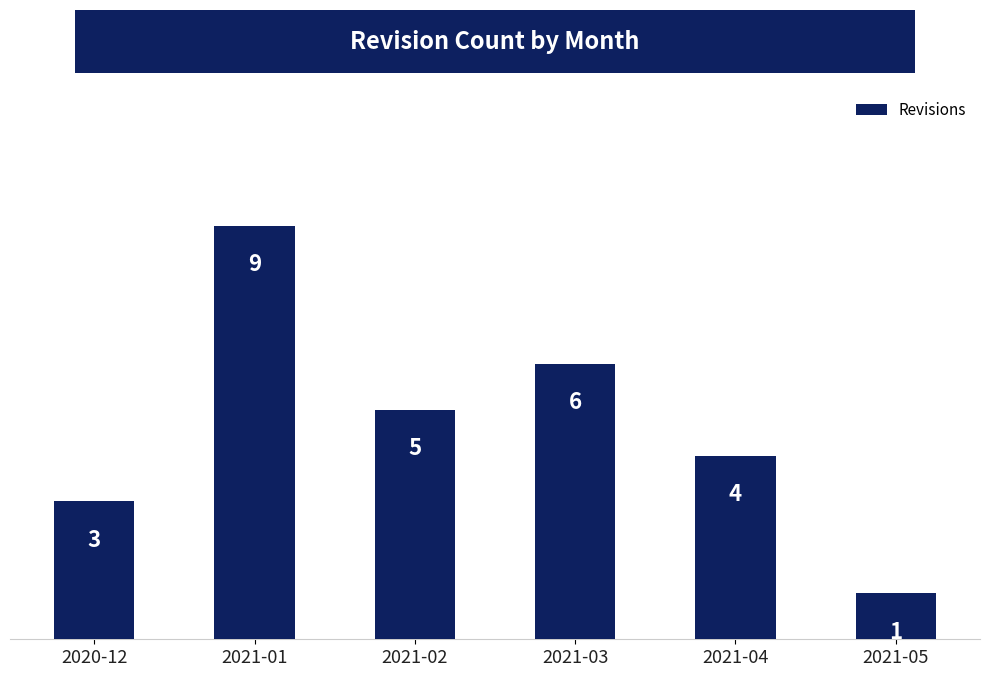

Where is the data nearest to the value 5?

2021-02